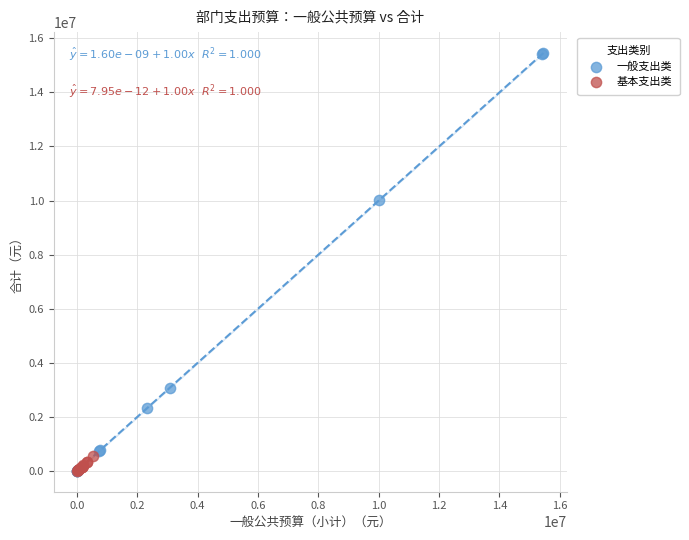

Which series contains the highest Y value?

一般支出类